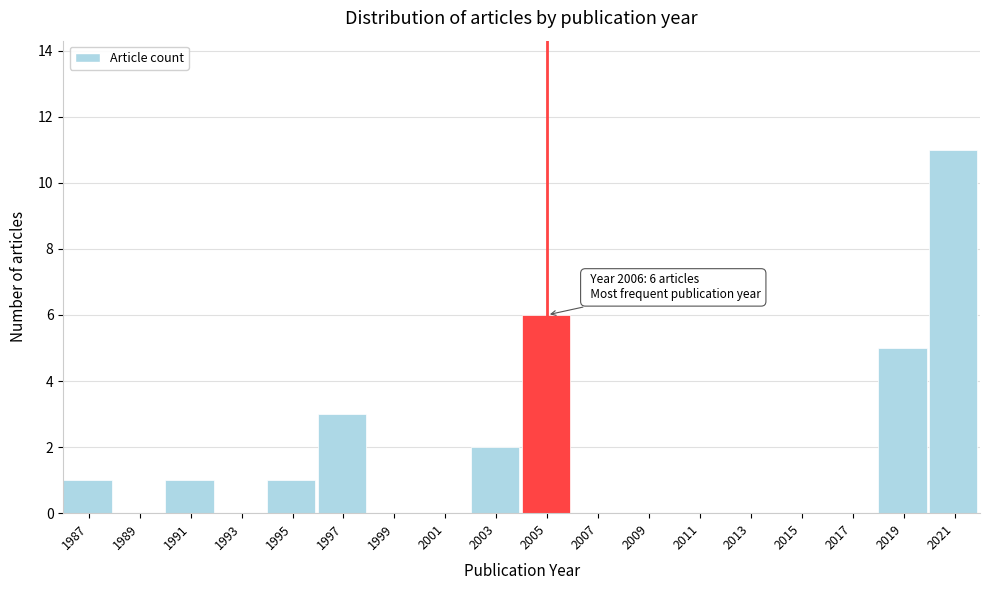

Reading right to left, list all the values displayed in this chart.

2021=11	2019=5	2017=0	2015=0	2013=0	2011=0	2009=0	2007=0	2005=6	2003=2	2001=0	1999=0	1997=3	1995=1	1993=0	1991=1	1989=0	1987=1